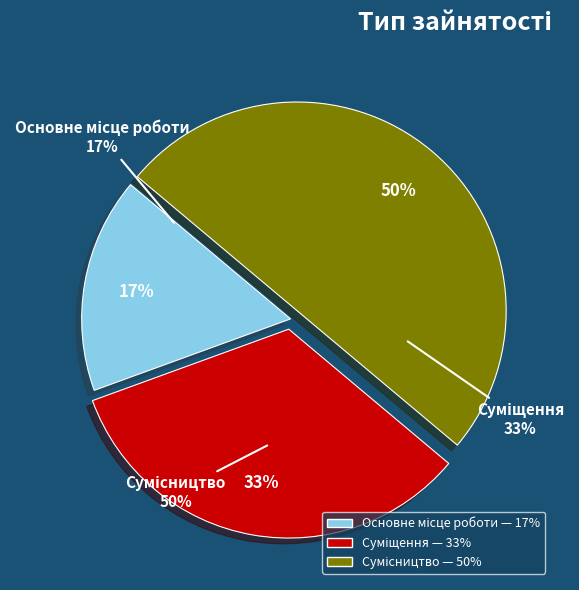

Rank the categories by value from highest to lowest.

Сумісництво, Суміщення, Основне місце роботи